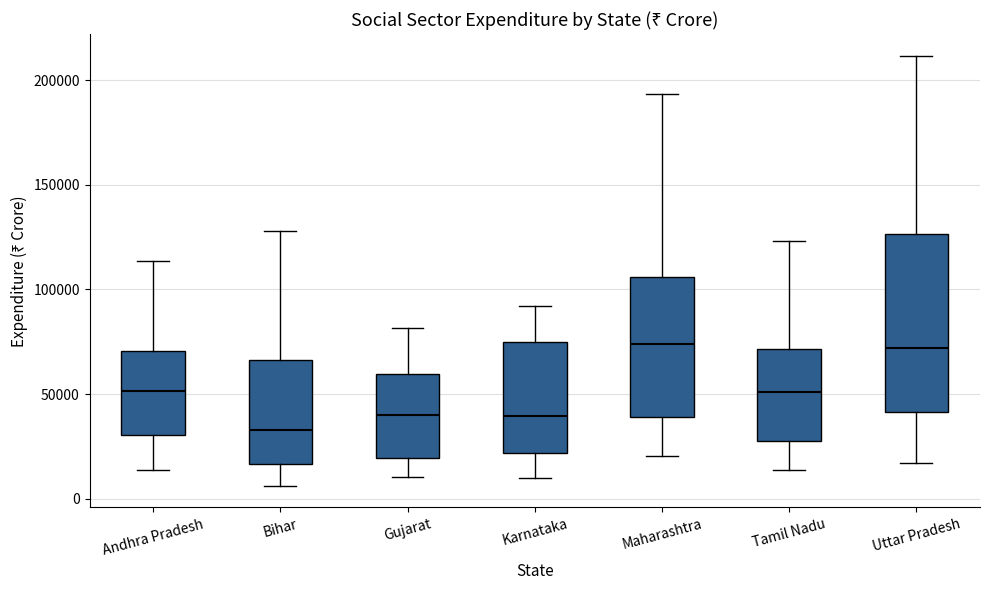

Where does the median line of the box for Uttar Pradesh sit on the y-axis? The values are not printed on the chart, so give them approximately, as read against the axis.

70000